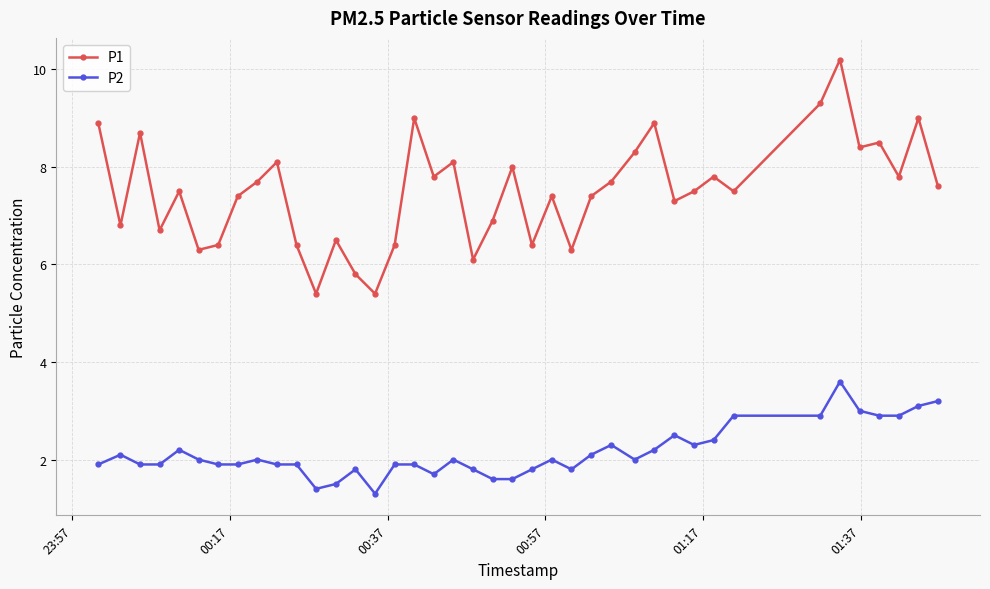

What is the sum of all P1 values?

299.6